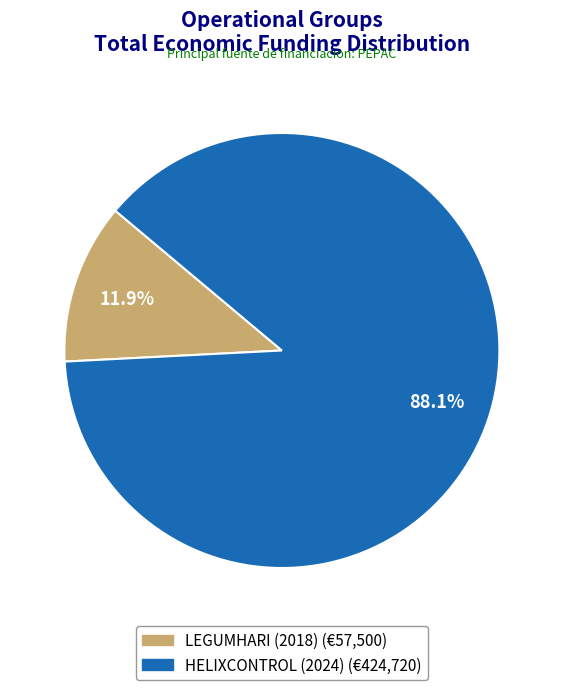

What is the smallest slice in the pie chart?

LEGUMHARI (2018)